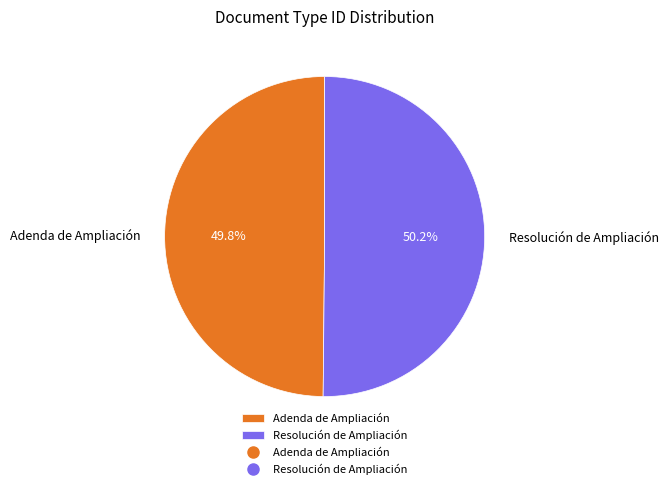

What percentage is the Adenda de Ampliación slice, to the nearest percent?

50%